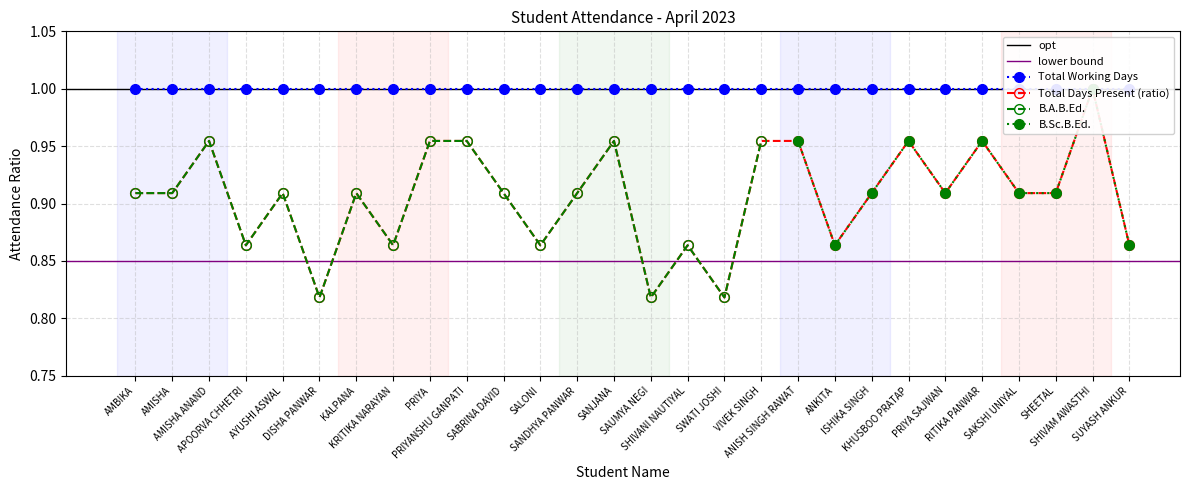

How many points are lower than both their immediate neighbors (excluding endpoints)?

8